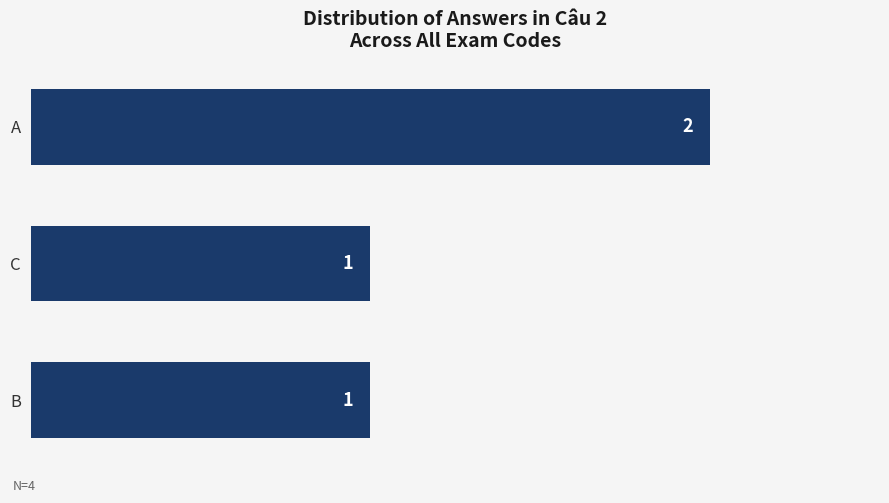

At which category does the chart reach its peak across all series?

A